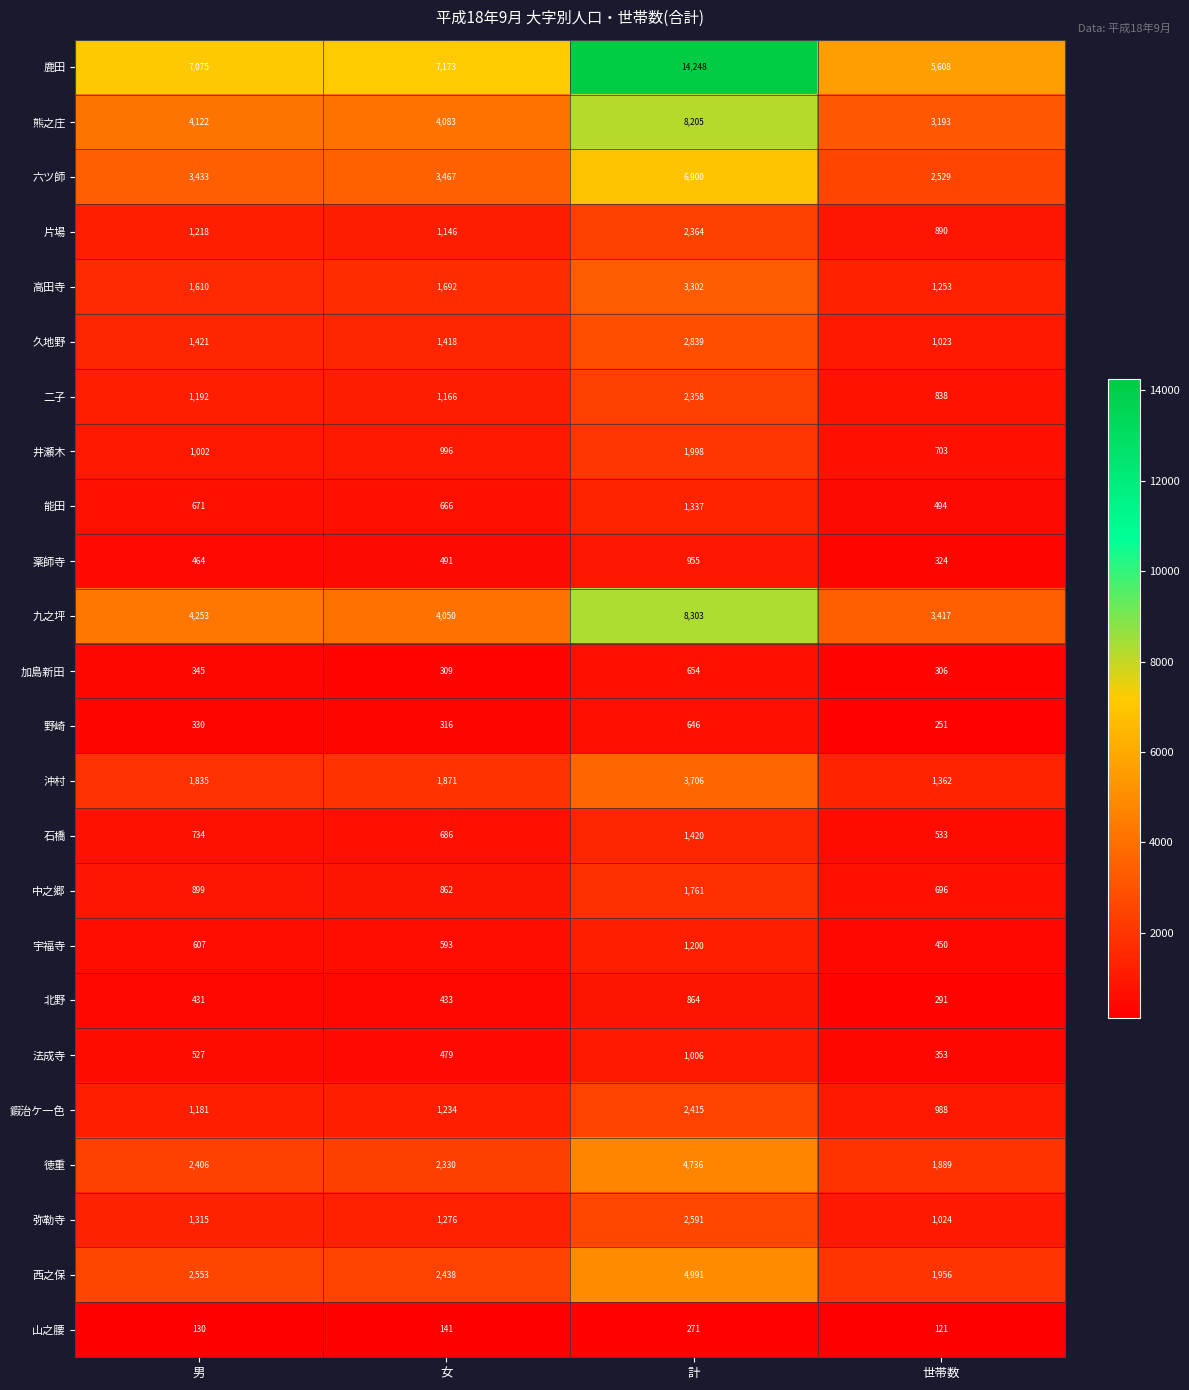

What is the greatest value displayed?

14248